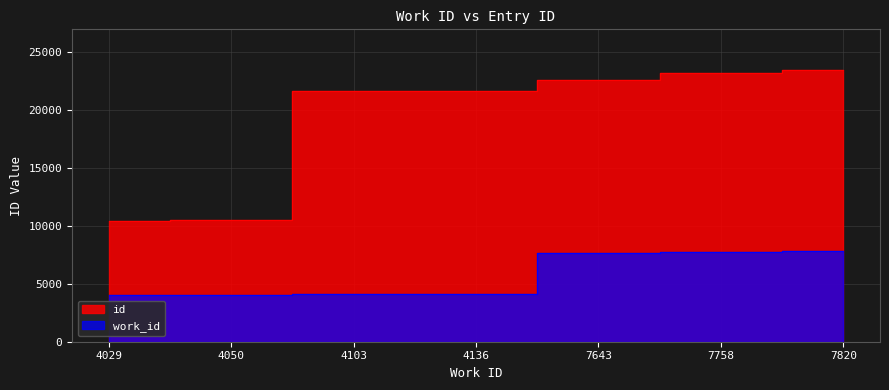

What is the total value across all series at 7643?

30185